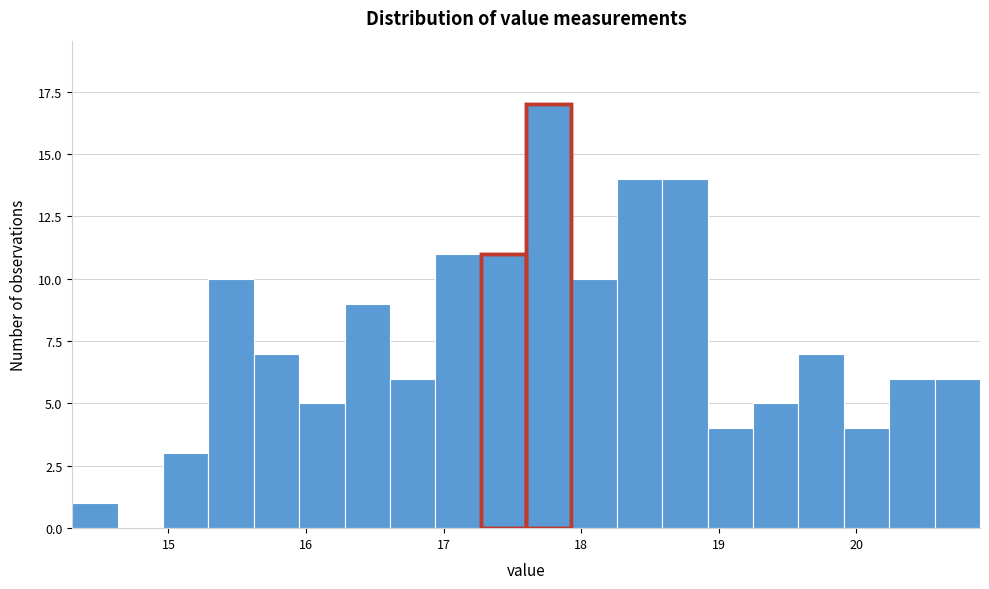

Around what value on the x-axis is the tallest bar? Give the approximate position of its centre, as read against the axis.

17.8